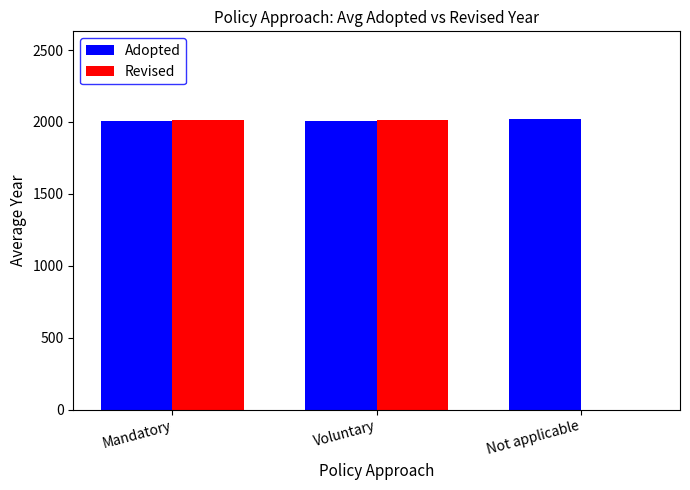

What are all the series names shown in the legend?

Adopted, Revised